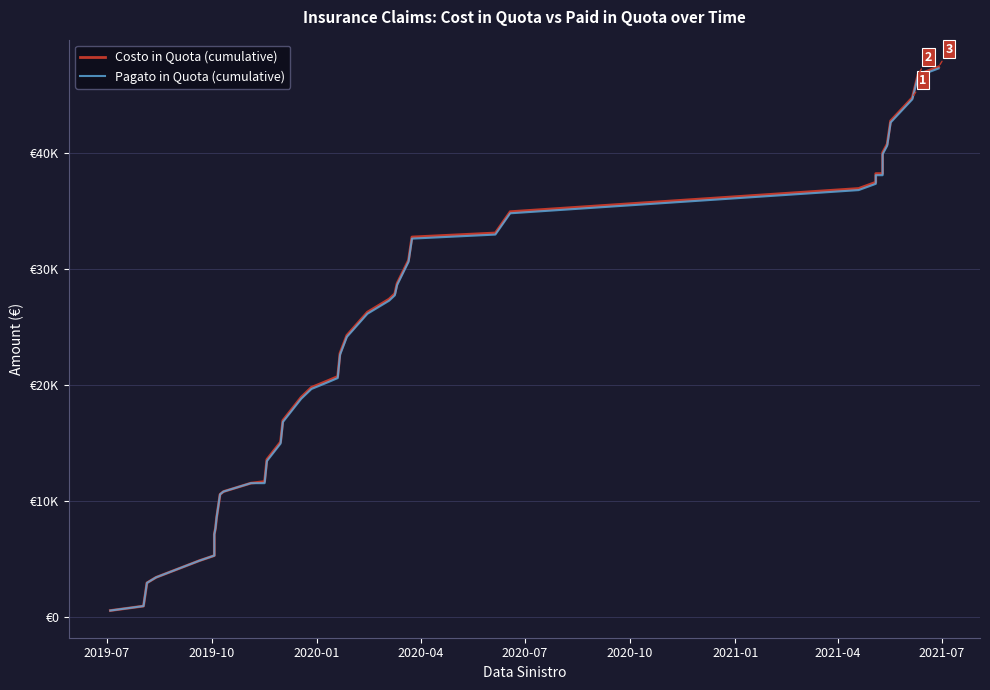

True or false: Costo in Quota (cumulative) and Pagato in Quota (cumulative) cross at least once.

False